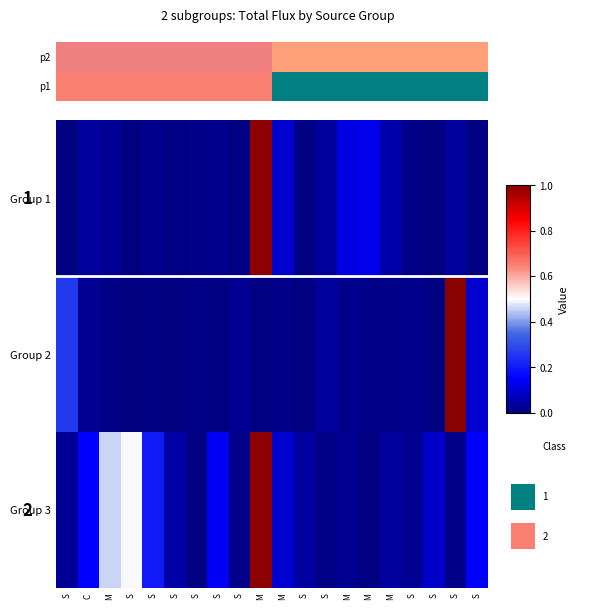

Count the number of data series in this chart.

3